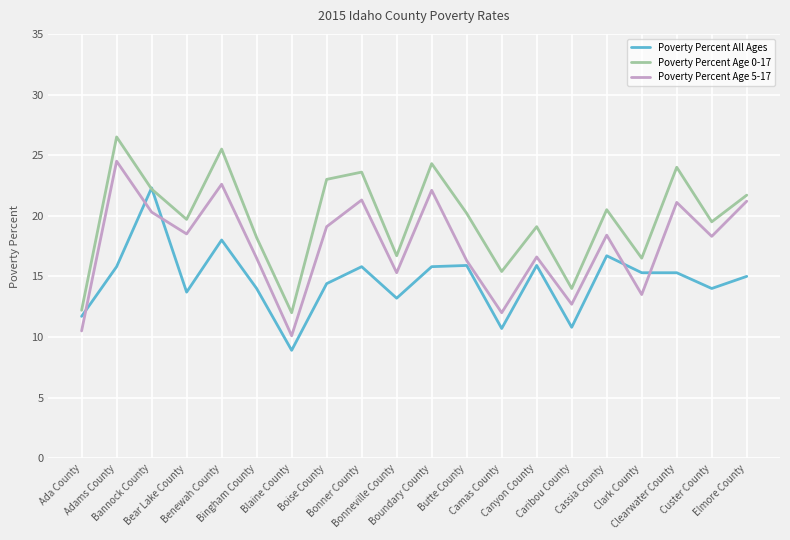

Is it true that Poverty Percent All Ages equals 10.8 at Caribou County?

True